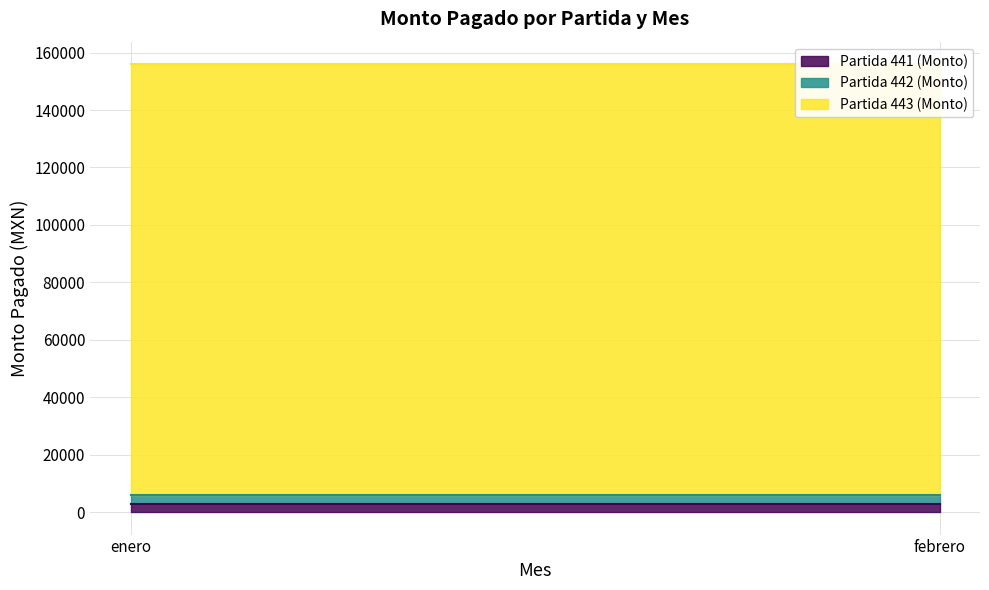

At how many categories does at least one series exceed 137093?

2